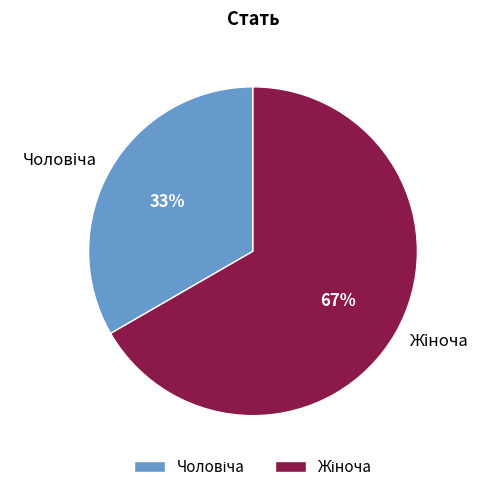

To the nearest percent, what is the average slice percentage?

50%